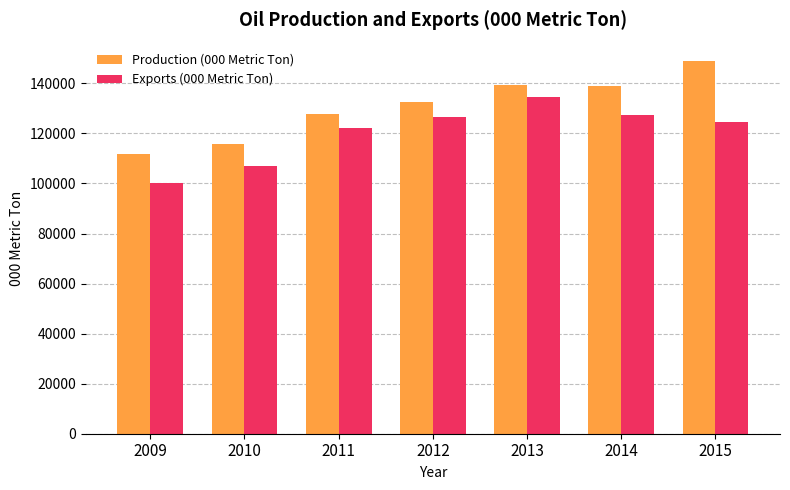

Rank the series by their maximum value, from highest to lowest.

Production (000 Metric Ton), Exports (000 Metric Ton)